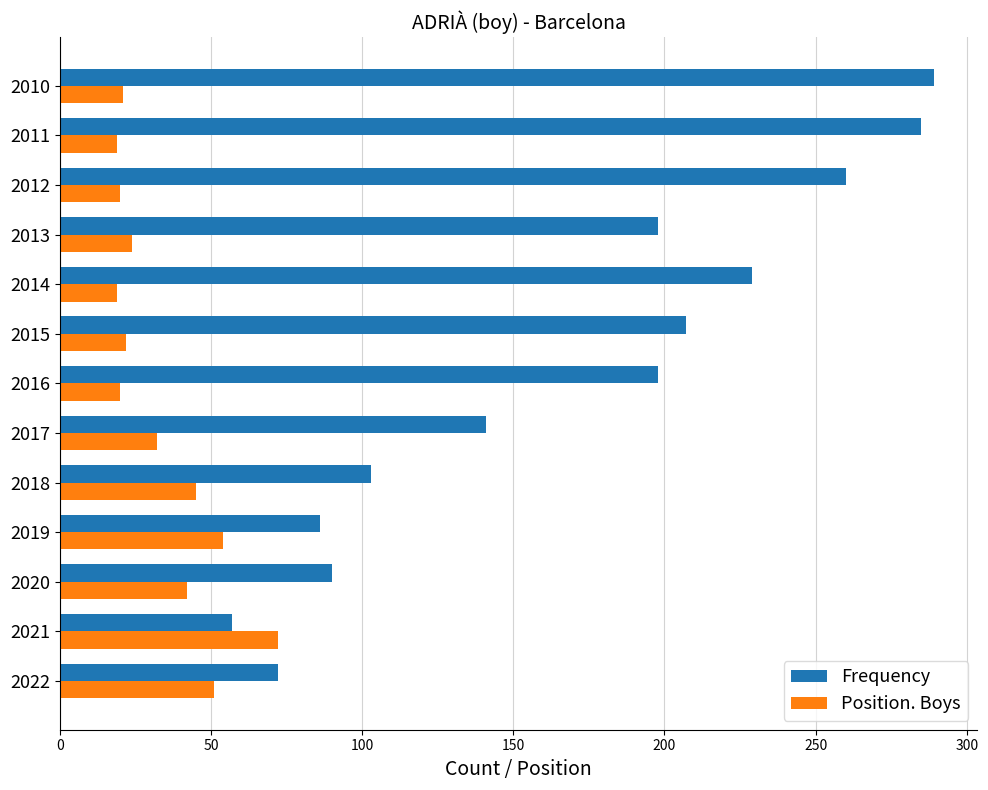

What is the difference between the maximum and minimum values in the Frequency series?

232